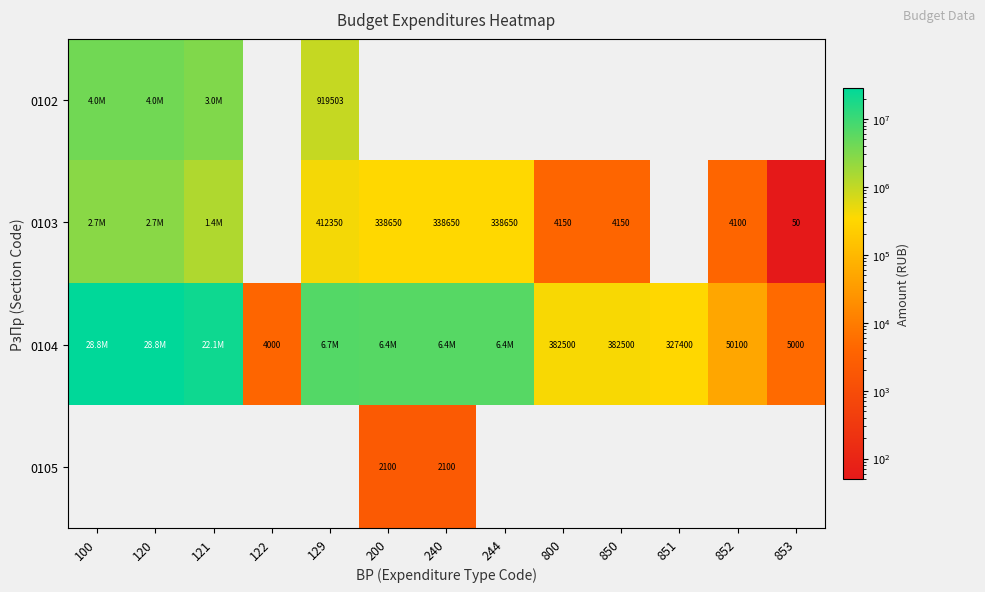

The 0103 series shows 338650 at 244. True or false?

True